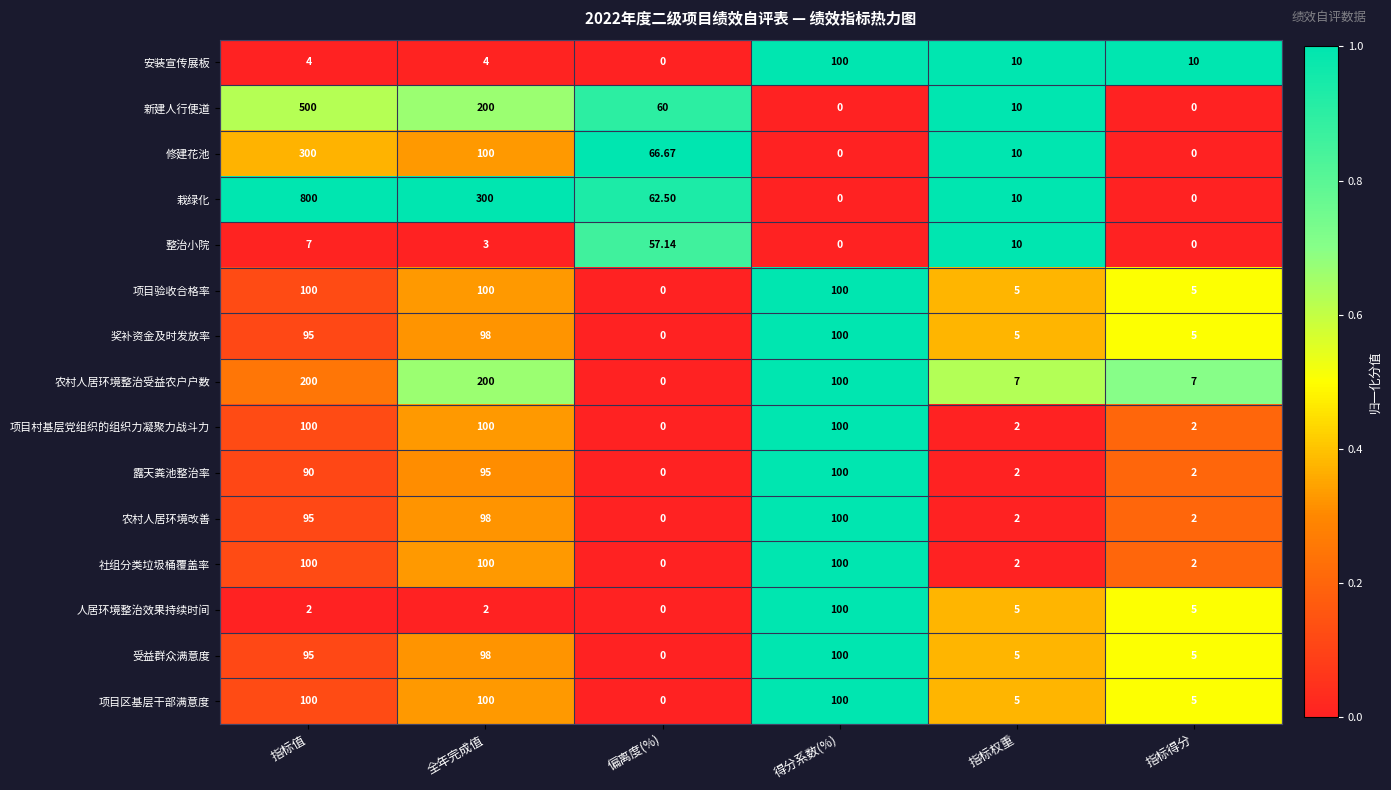

At which label is 修建花池 closest to 150?

全年完成值